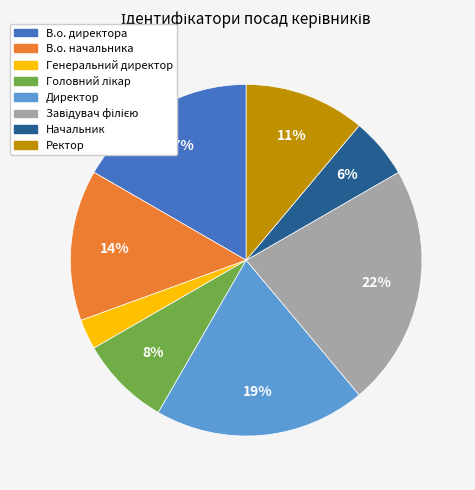

Which has a higher value, Директор or В.о. начальника?

Директор